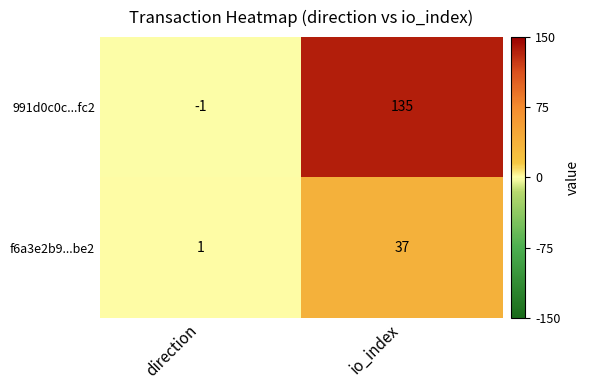

What is the average value of the f6a3e2b9...be2 series?

19